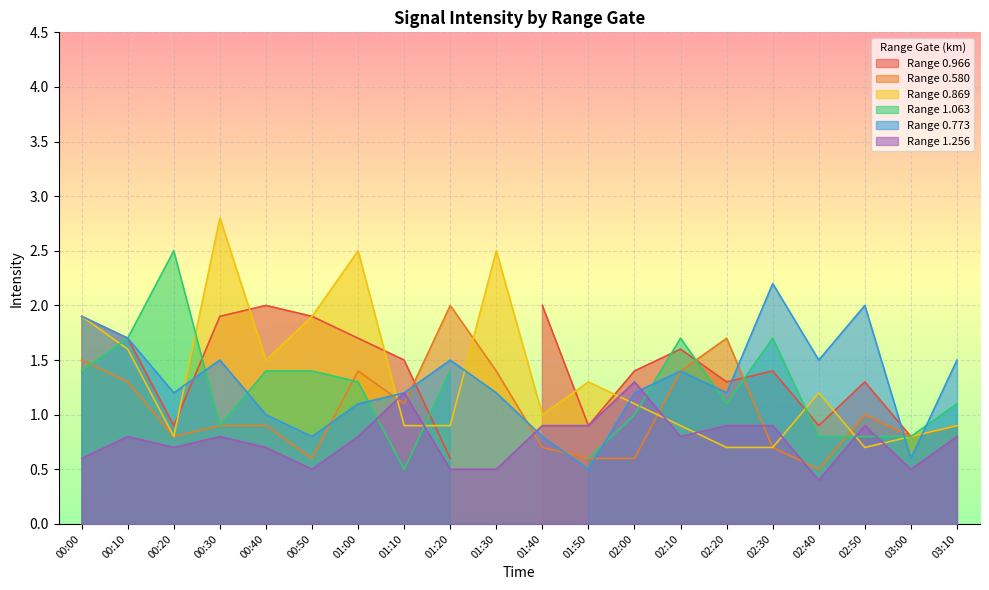

Is it true that 0.580 equals 0.9 at 00:30?

True